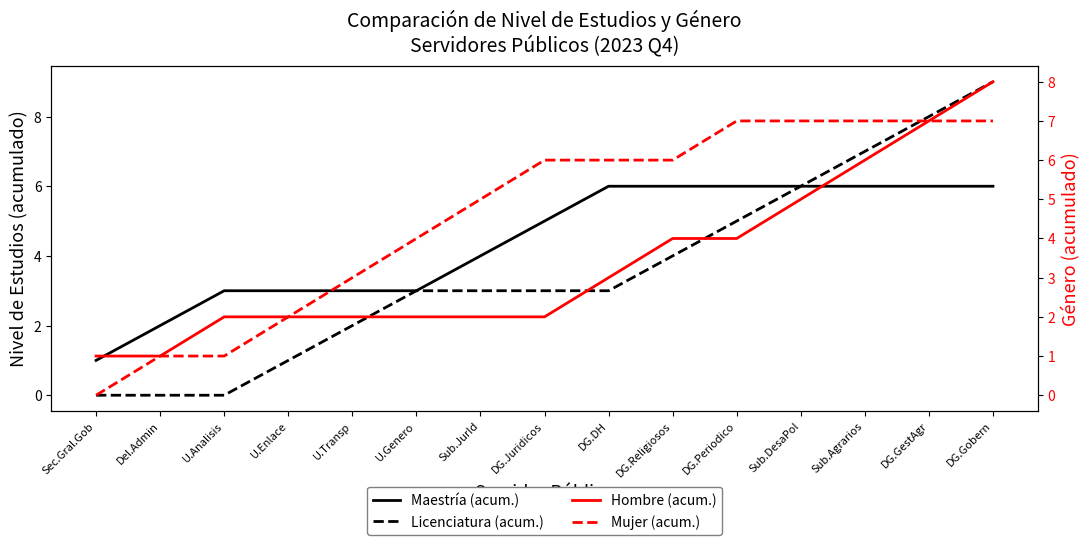

What is the label of the 11th point from the left?

DG.Periodico